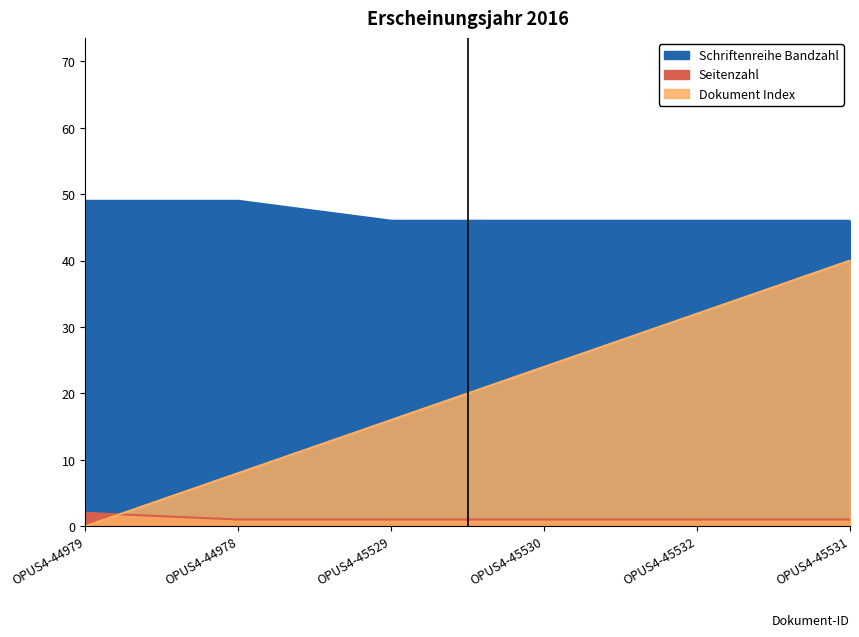

How many categories are shown in the chart?

6